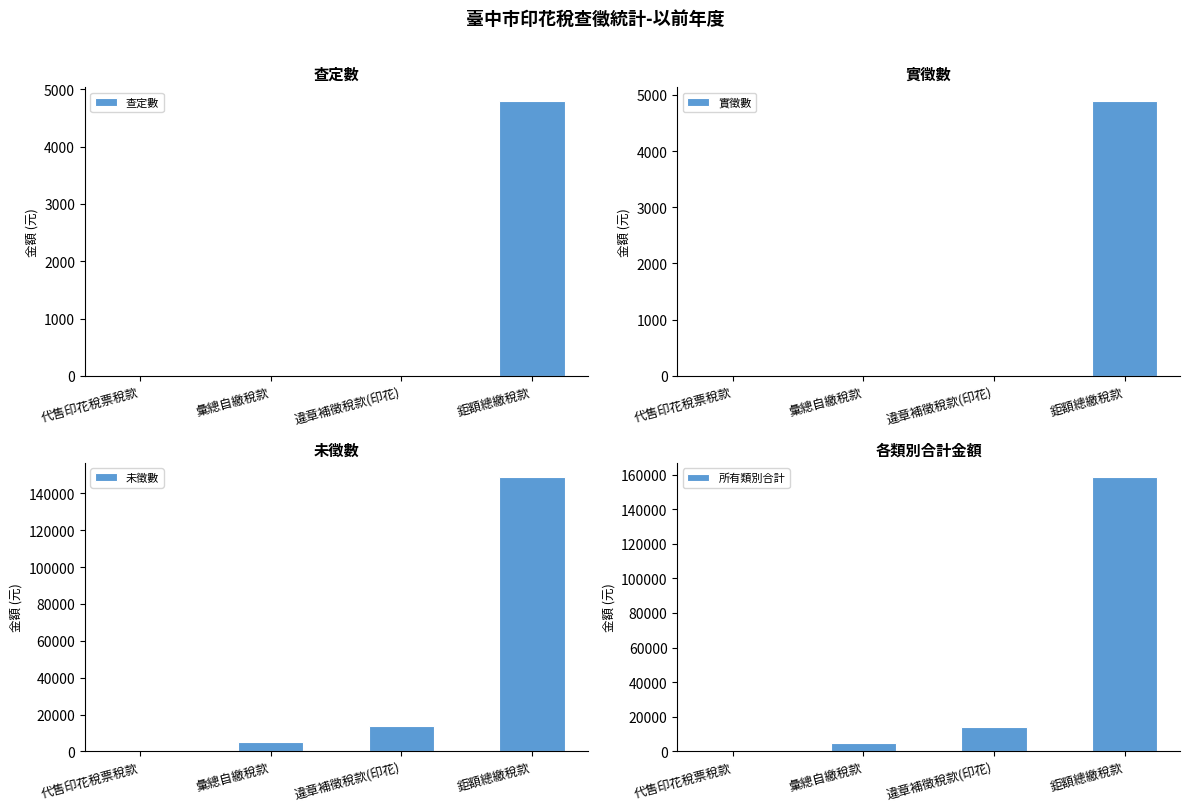

Reading left to right, what are all the values shown in this chart?

查定數: 0	0	0	4796
實徵數: 0	0	0	4889
未徵數: 0	5075	13836	149127
所有類別合計: 0	5075	13836	158812